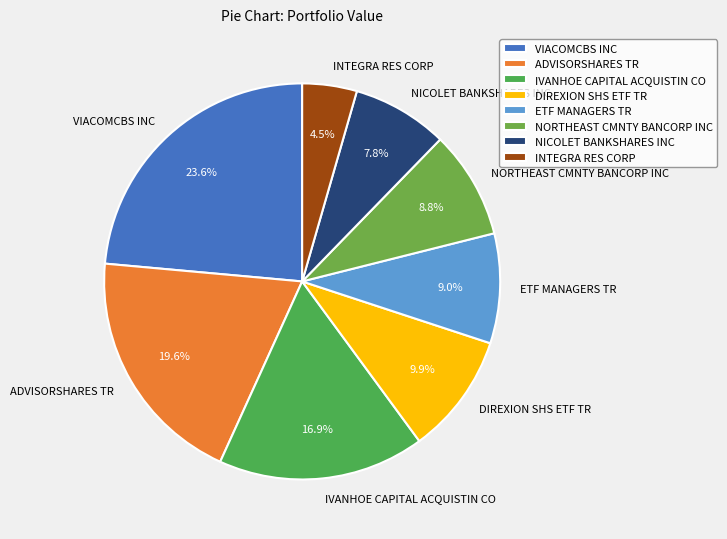

To the nearest percent, what portion does ETF MANAGERS TR represent?

9%